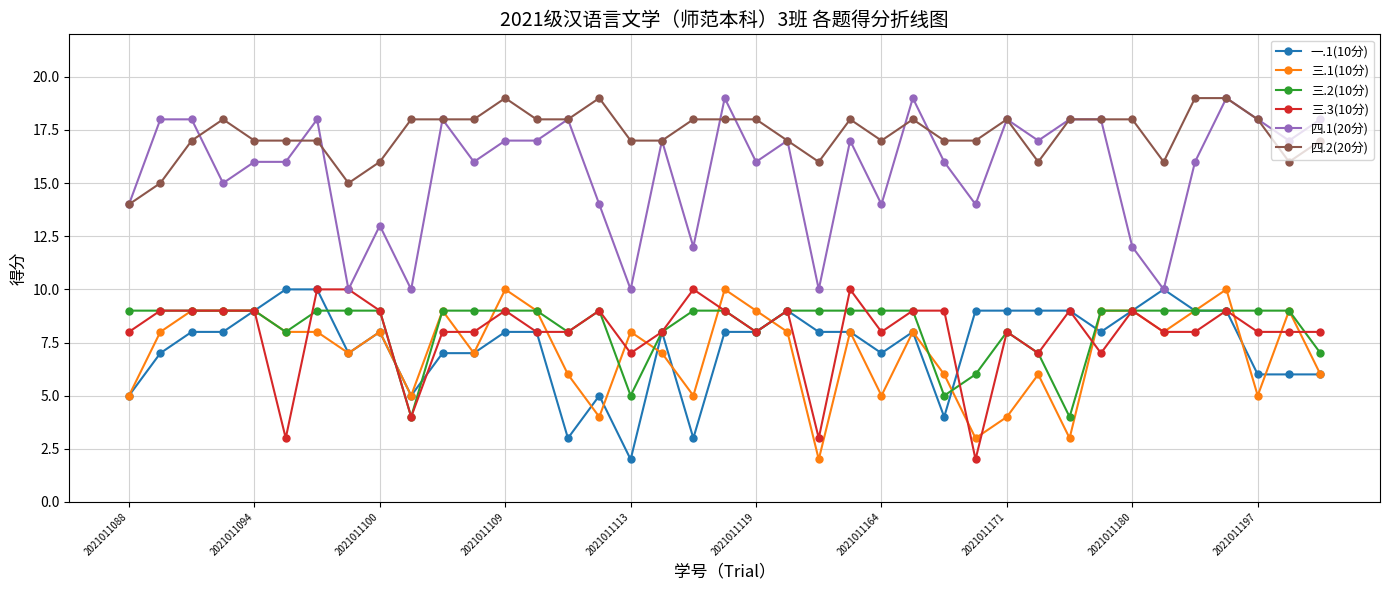

What is the value of the 四.1(20分) point at the 38th from the left?

17